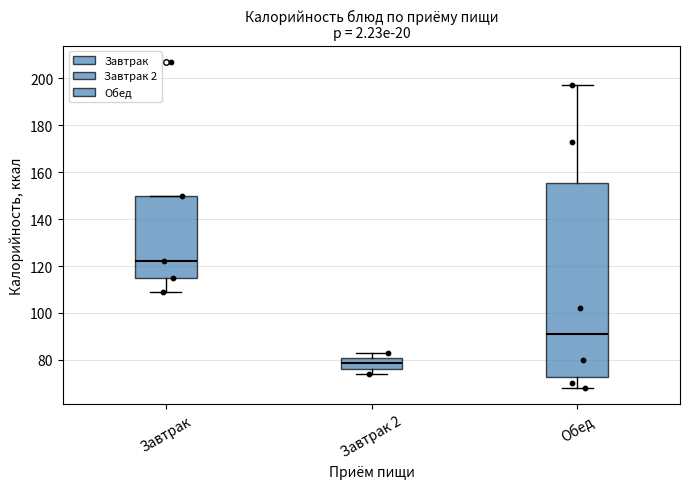

Which box is the tallest, from its lower edge to its upper edge?

Обед